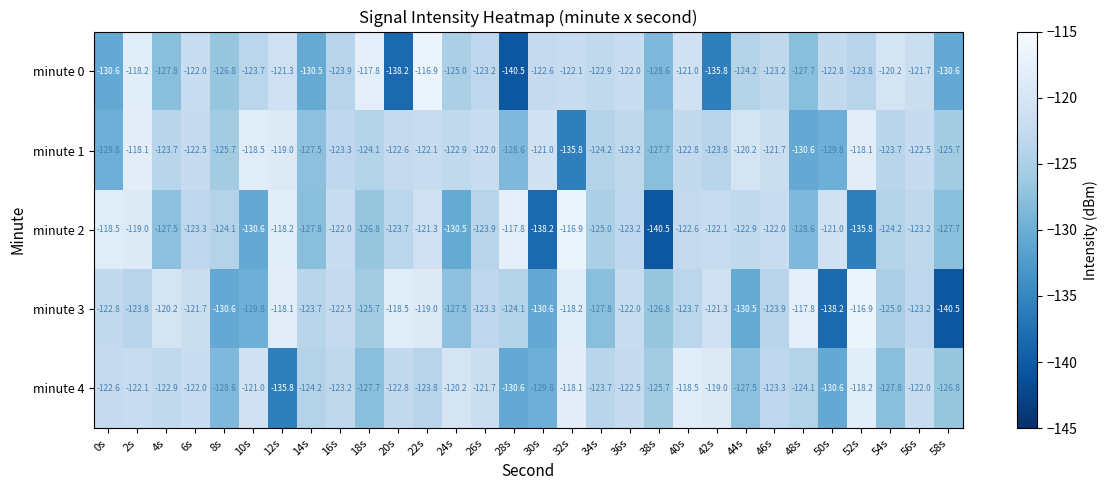

At 18s, list the series in order from largest to smallest.

minute 0, minute 1, minute 3, minute 2, minute 4